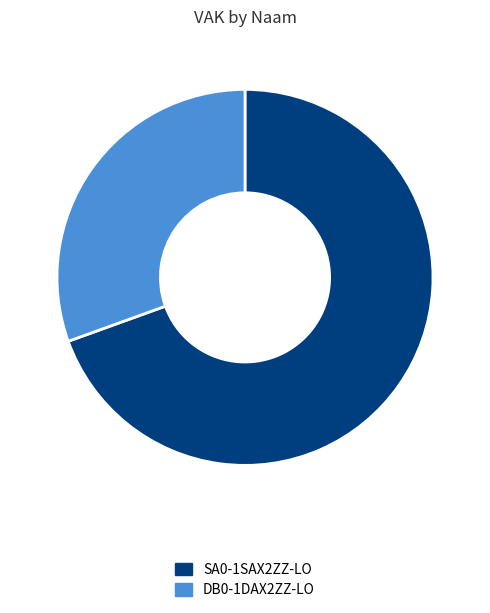

Is the sum of DB0-1DAX2ZZ-LO and SA0-1SAX2ZZ-LO greater than half?

Yes